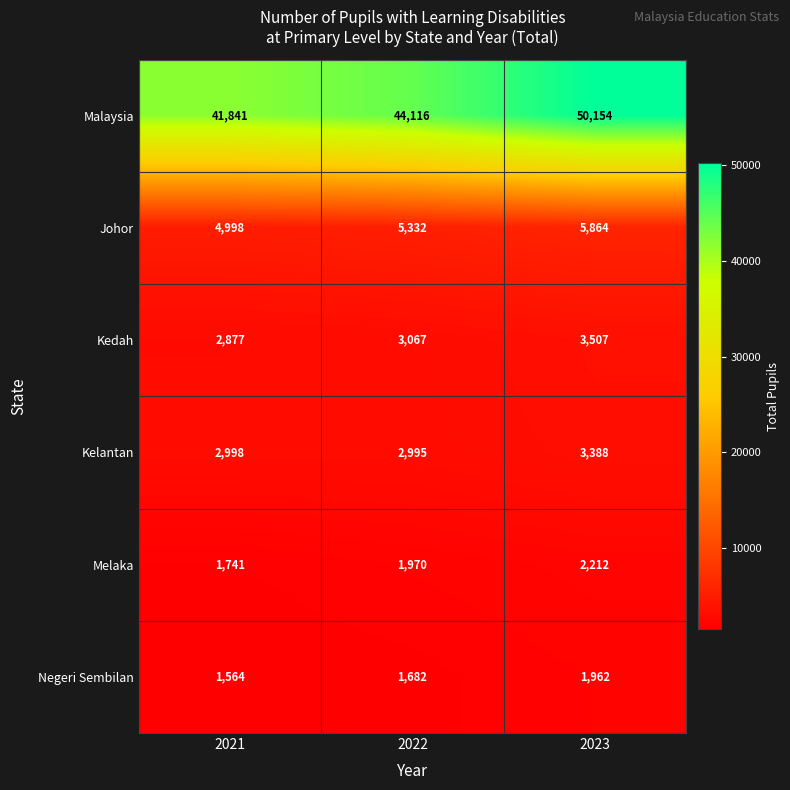

At which category is the sum across all series the highest?

2023